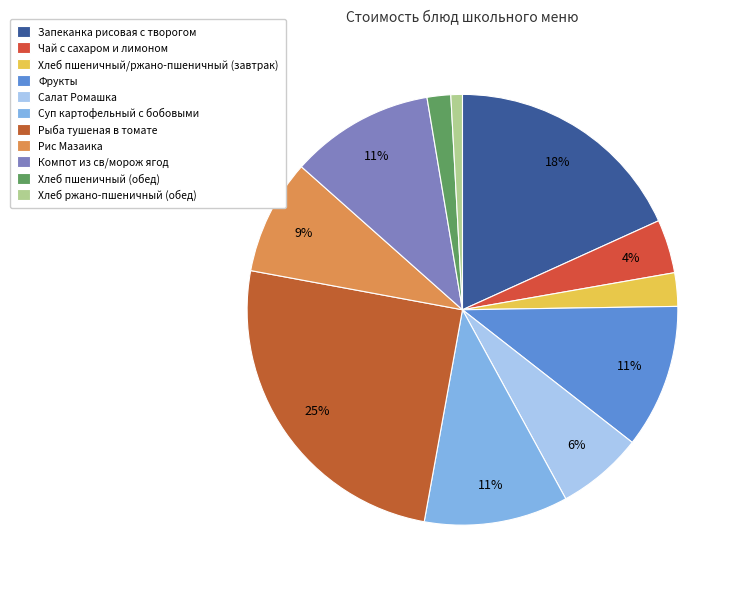

How many slices are in this pie chart?

11